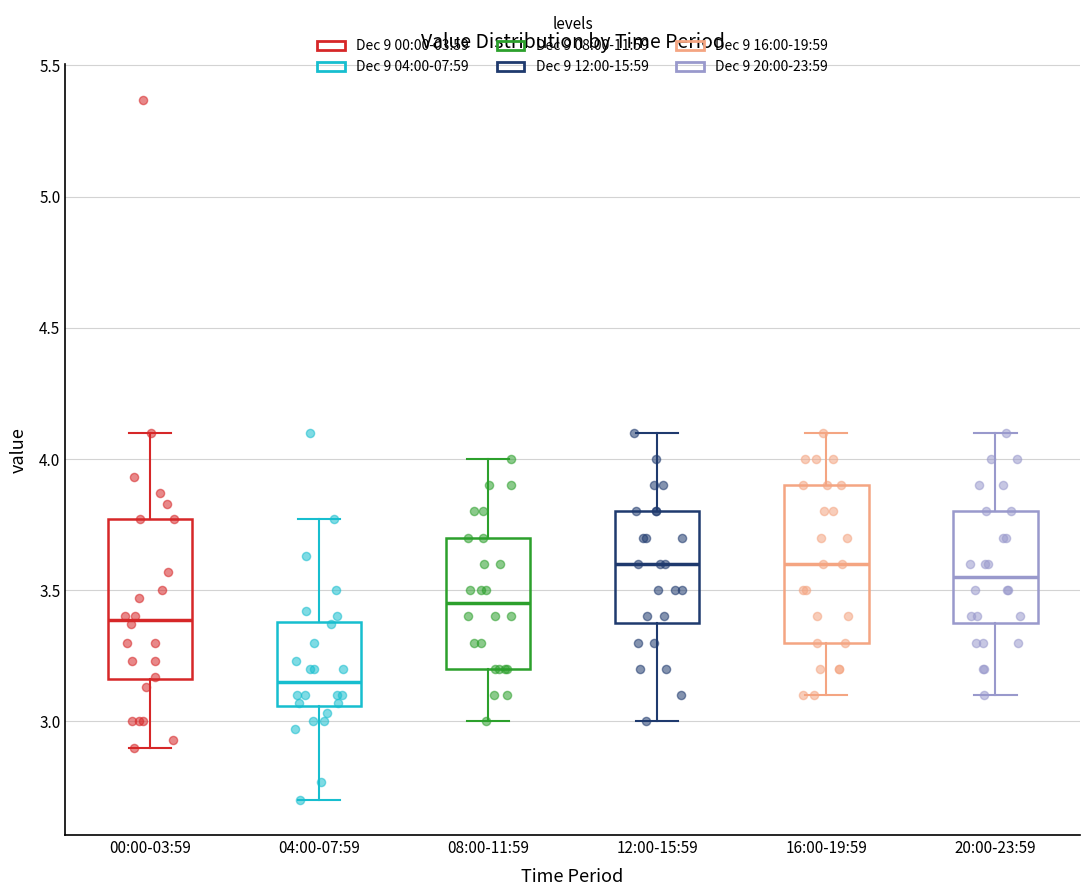

Where does the lower whisker of the box for 20:00-23:59 end on the y-axis? The values are not printed on the chart, so give them approximately, as read against the axis.

3.10